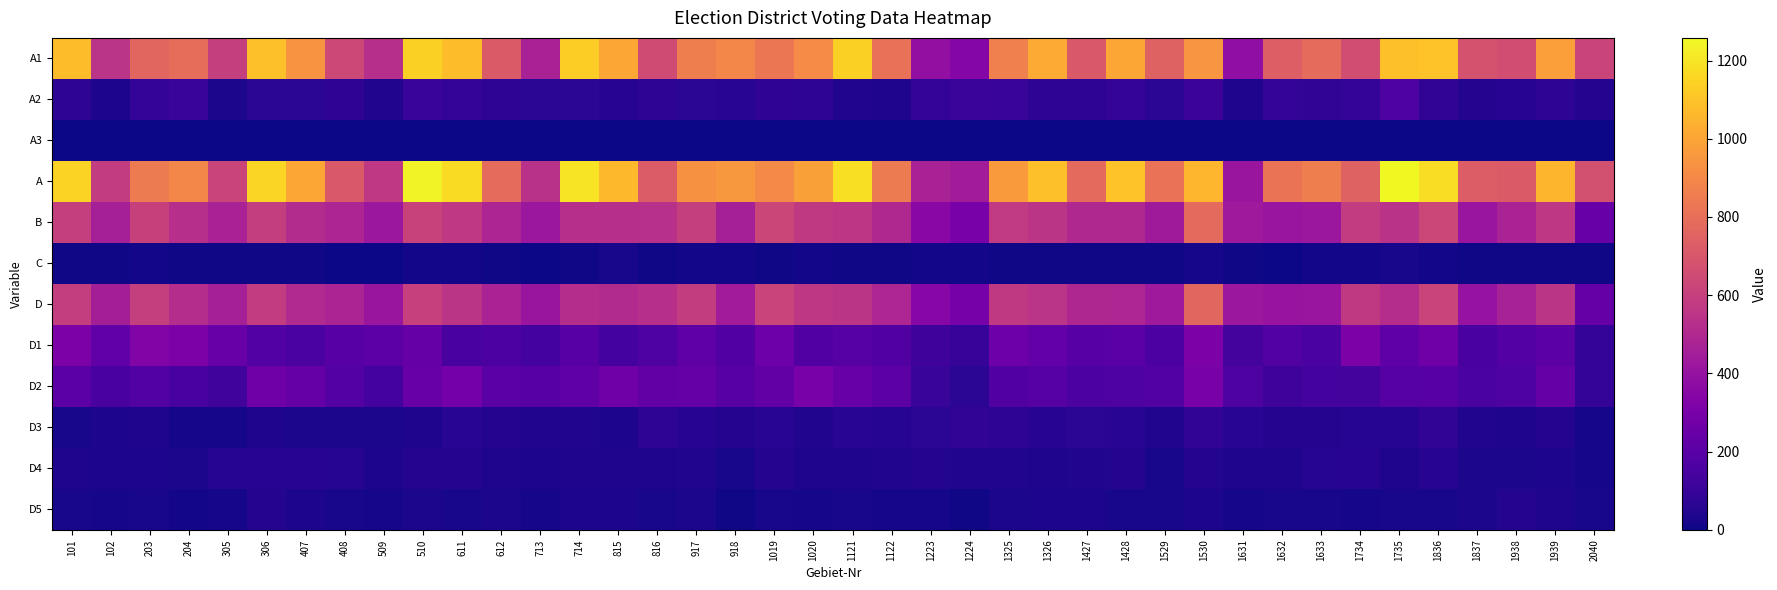

At which category is the sum across all series the highest?

1530